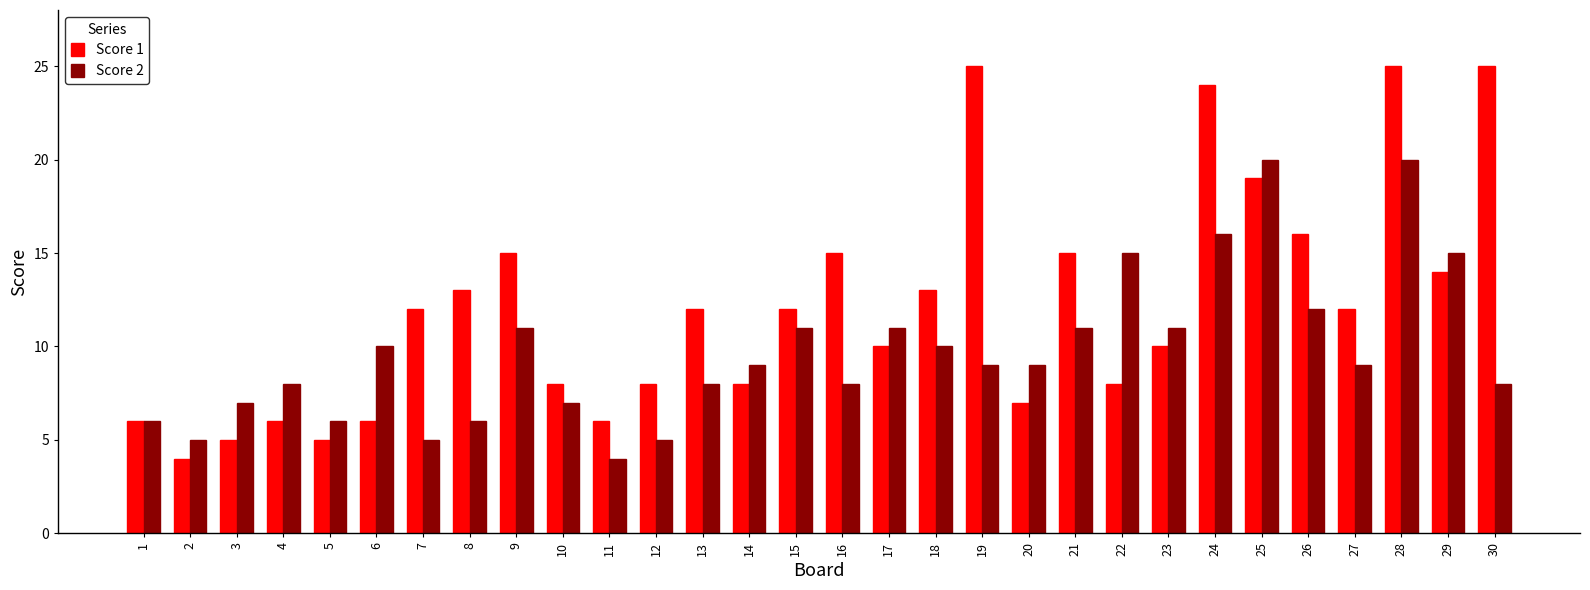

Are the bars grouped side by side (vs. stacked)?

Yes